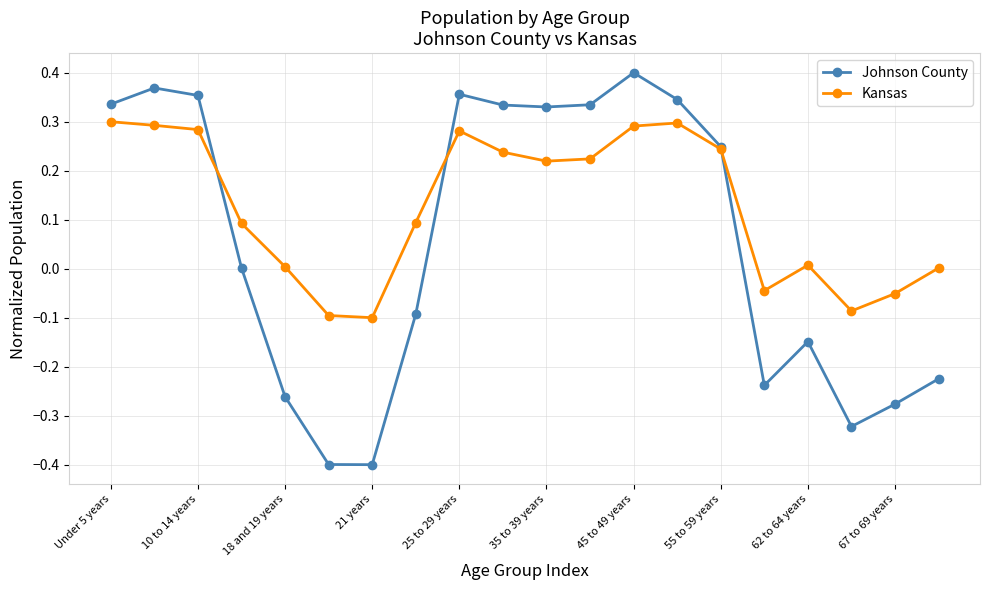

Does the chart have visible grid lines?

Yes